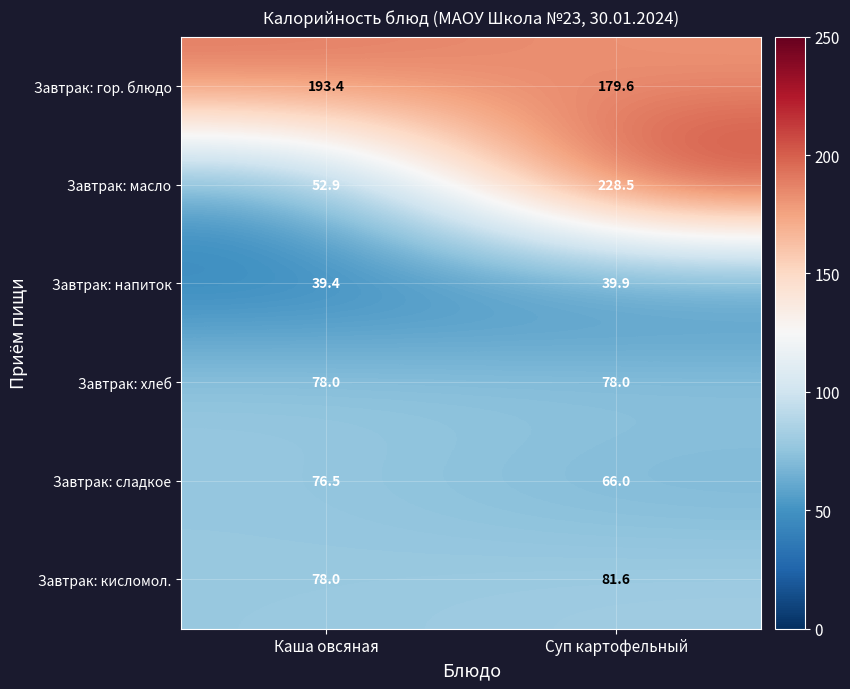

At how many categories does at least one series exceed 217?

1